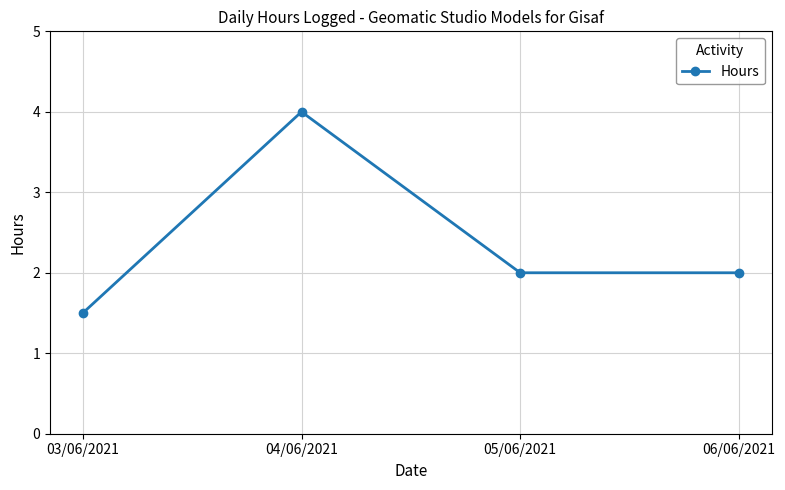

Is it true that the value at 03/06/2021 is 0.8?

False